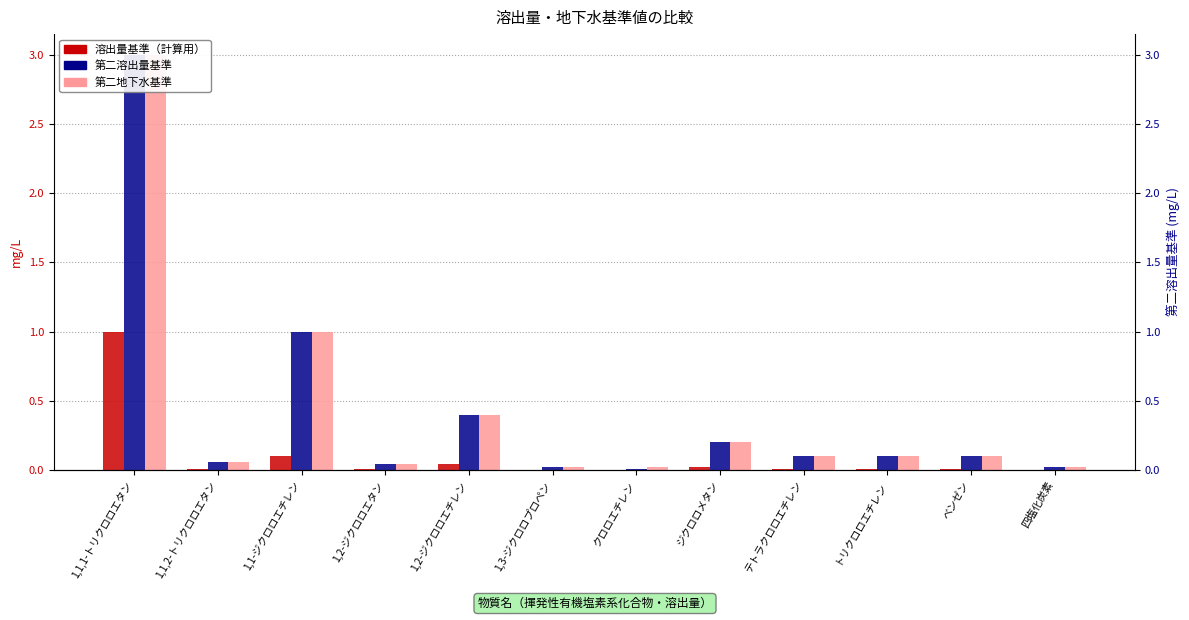

Which series has the widest spread of values?

第二溶出量基準